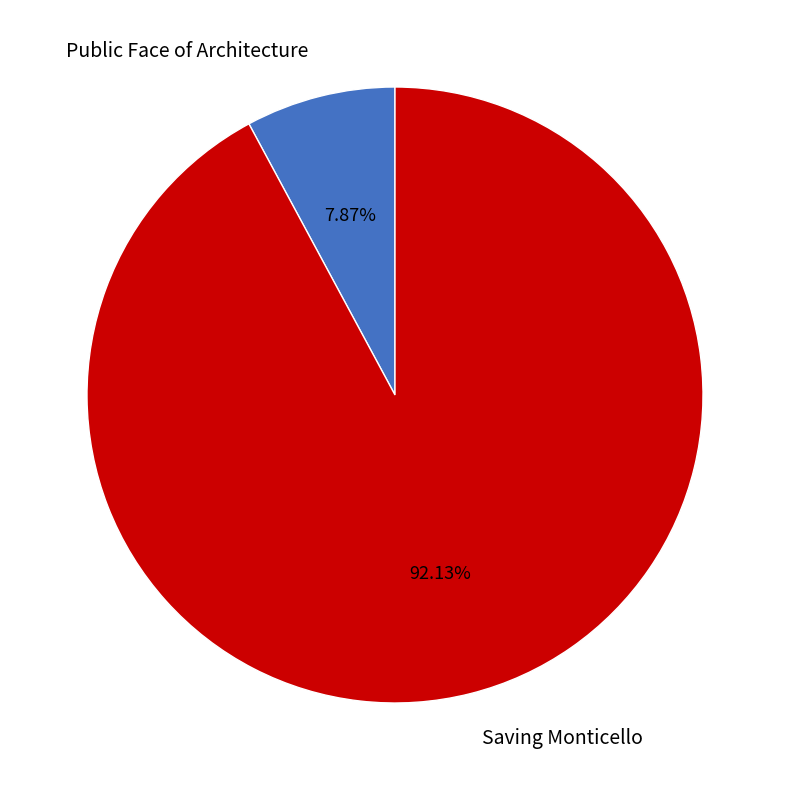

To the nearest percent, what is the difference between the Saving Monticello and Public Face of Architecture slice percentages?

84%